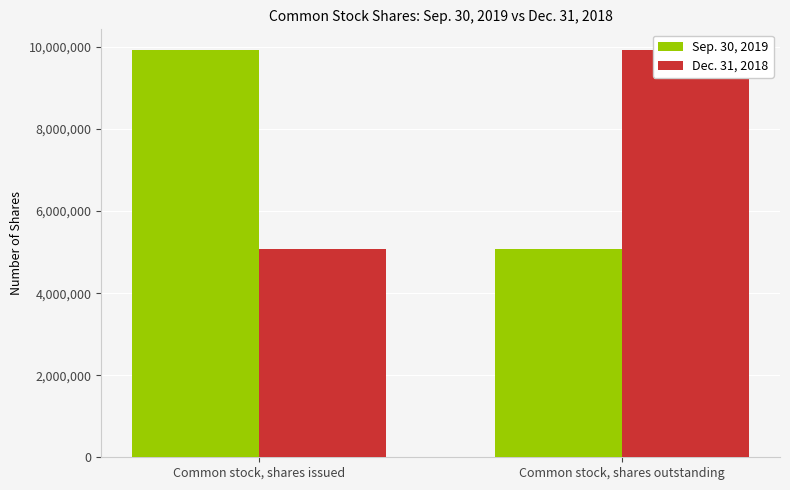

Between Common stock, shares issued and Common stock, shares outstanding, which is larger?

Common stock, shares issued